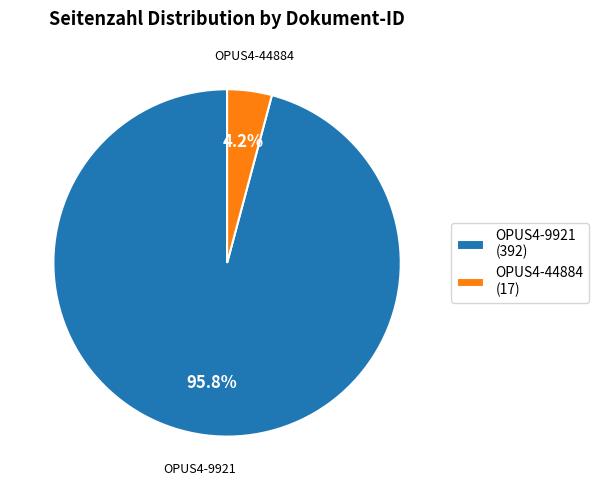

Is OPUS4-44884 the majority of the pie?

No